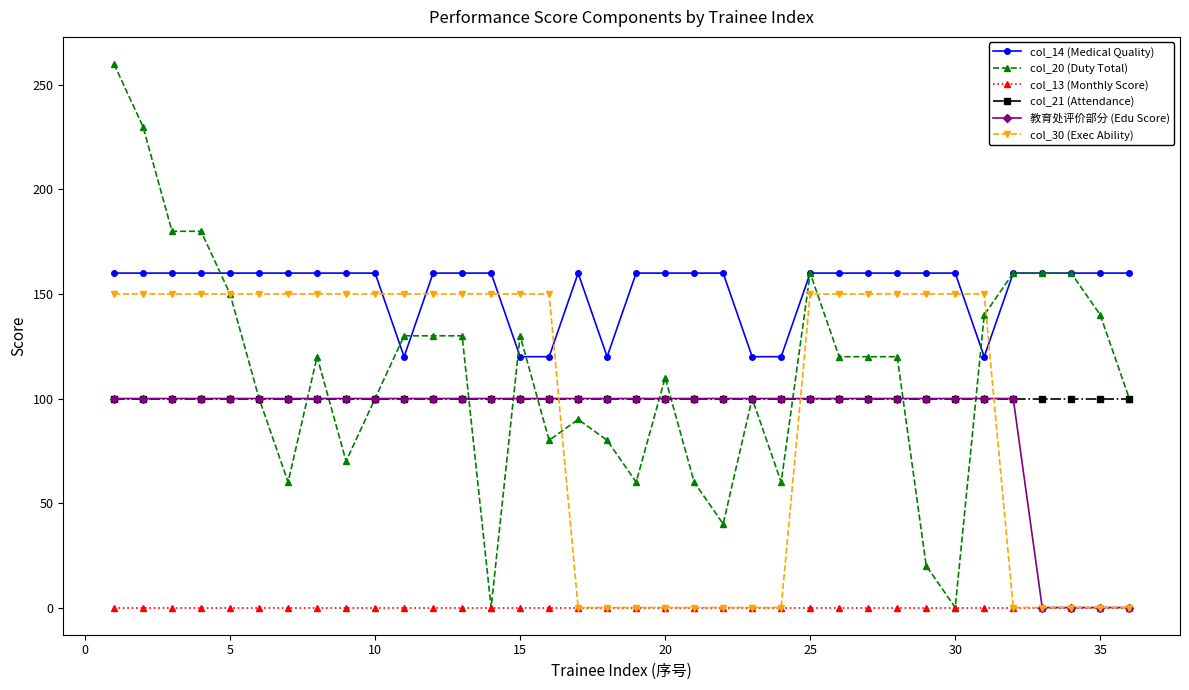

What is the maximum value shown in the chart?

260